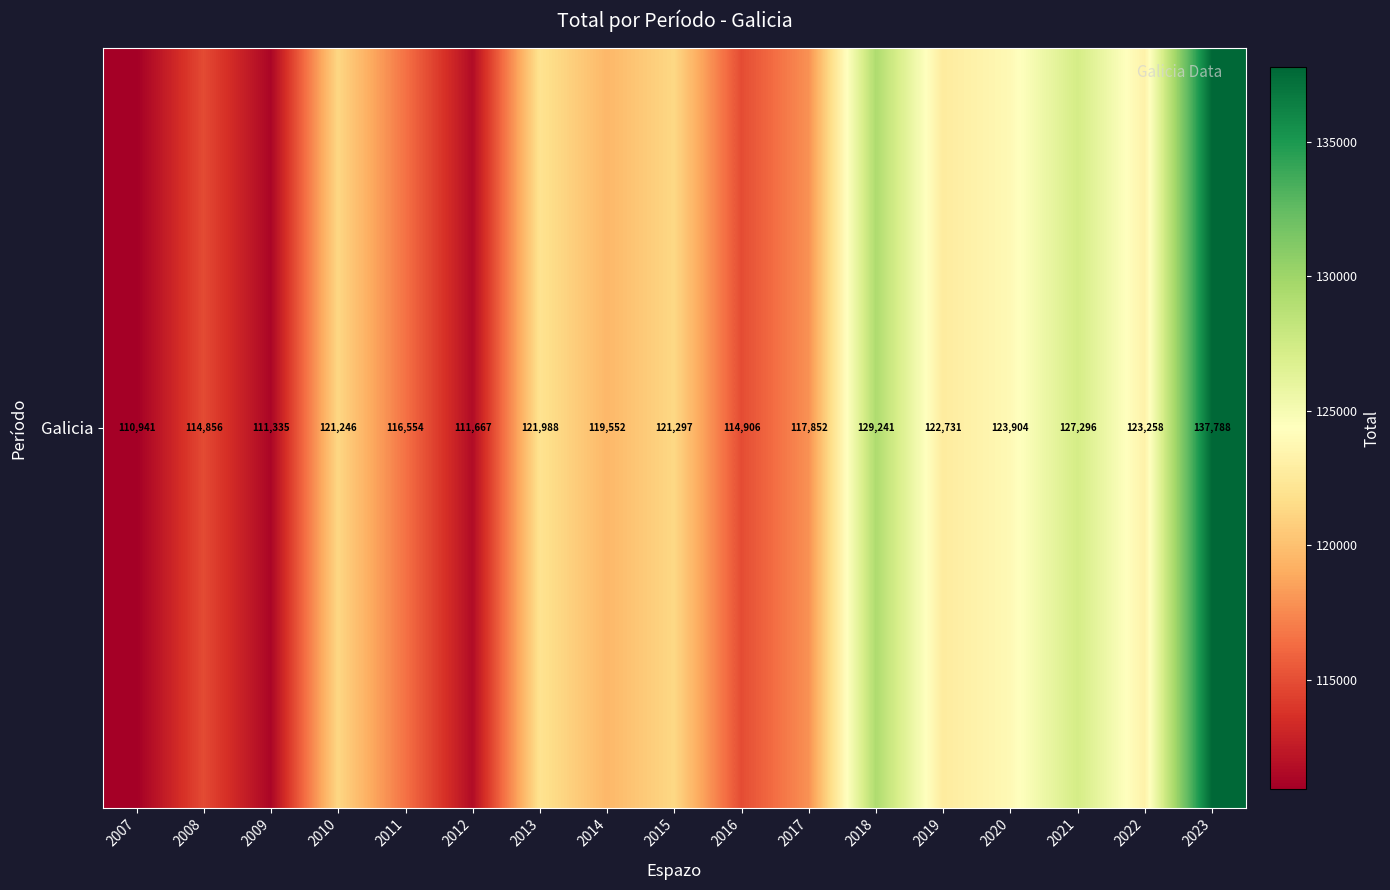

Rank the categories by value from lowest to highest.

2007, 2009, 2012, 2008, 2016, 2011, 2017, 2014, 2010, 2015, 2013, 2019, 2022, 2020, 2021, 2018, 2023